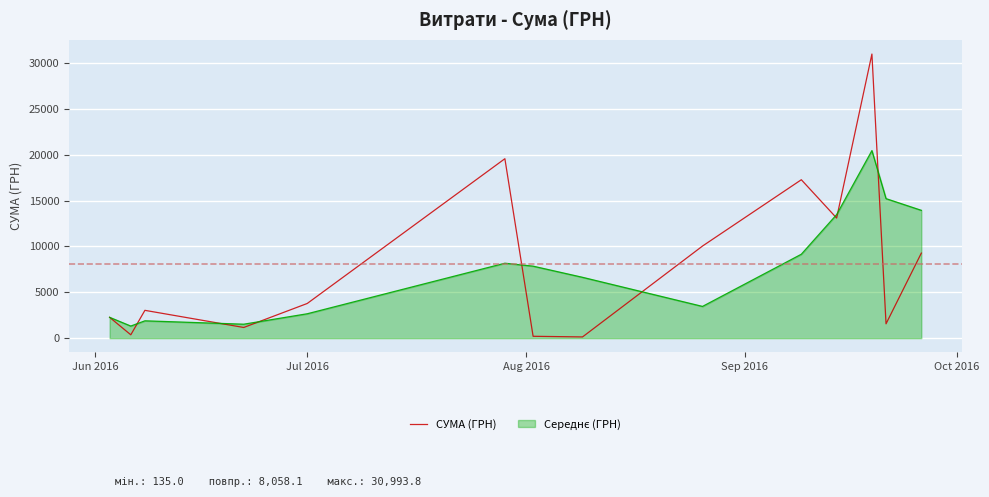

What is the greatest value displayed?

30993.8